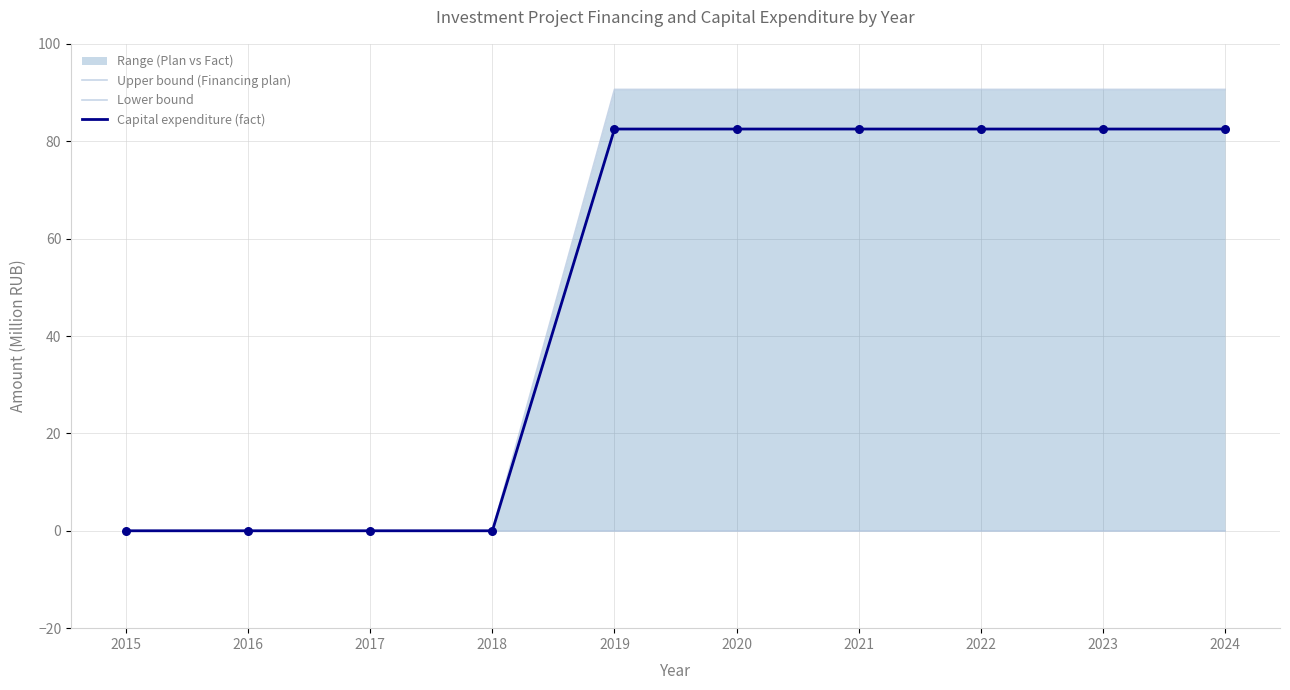

Is the value of Capital expenditure (fact) at 2024 greater than the value of Lower bound at 2022?

Yes